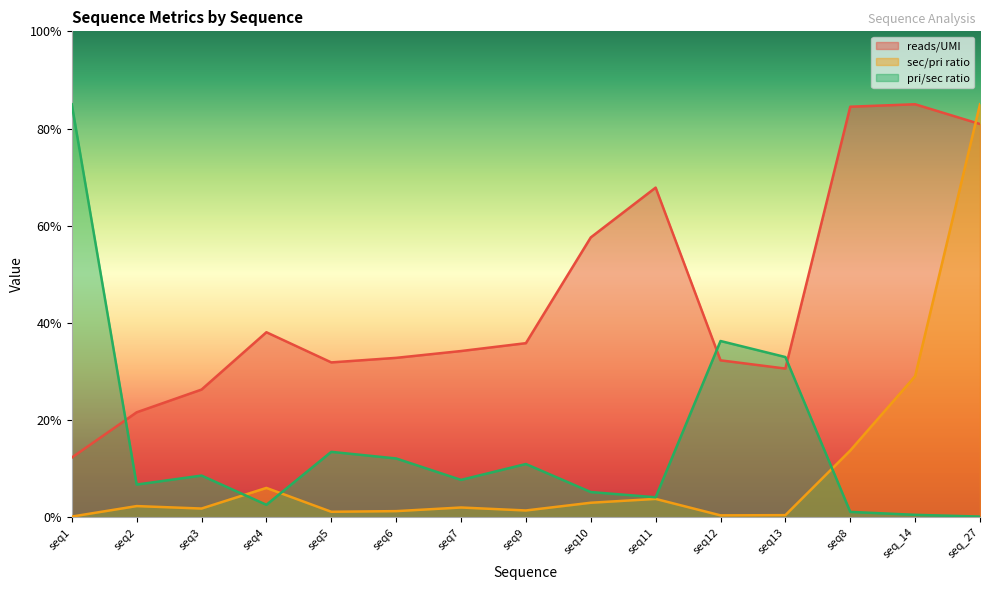

Which series changed the most between seq12 and seq13?

pri/sec ratio